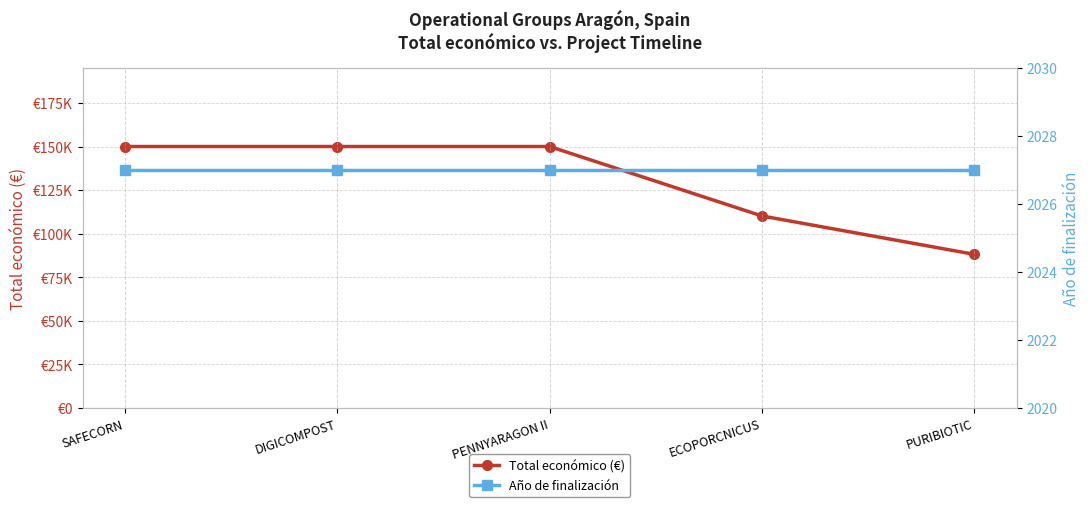

Is the value of Año de finalización at DIGICOMPOST greater than the value of Total económico (€) at SAFECORN?

No